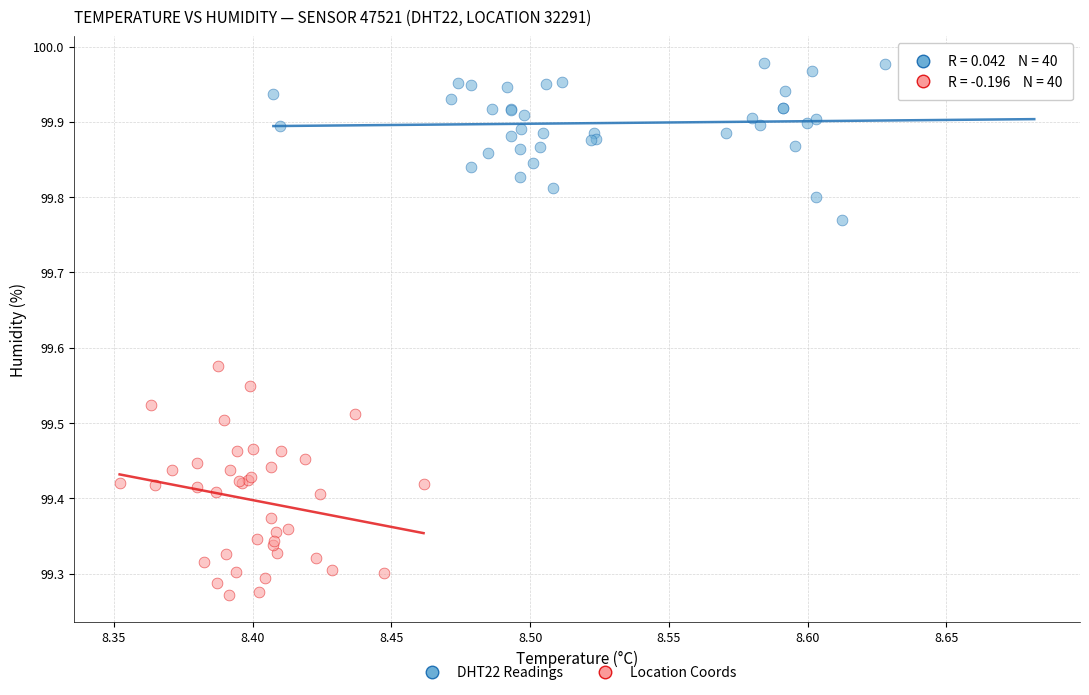

Which series reaches the maximum Y coordinate?

DHT22 Readings